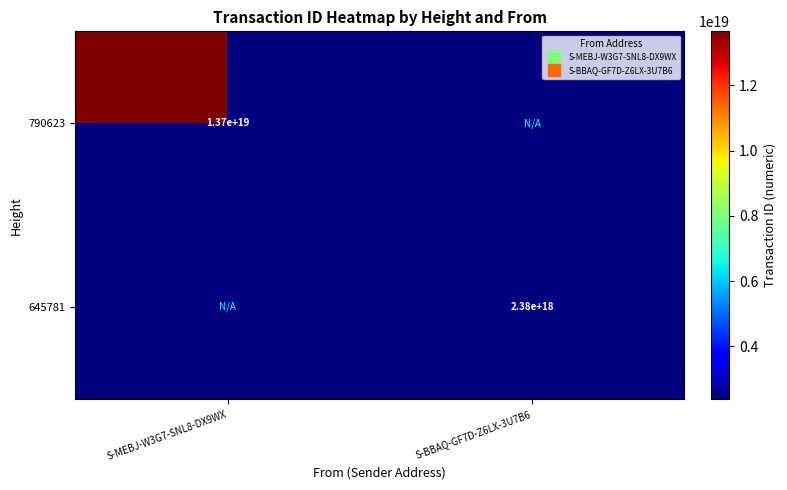

What is the highest value of the 790623 series?

13660095801969197056